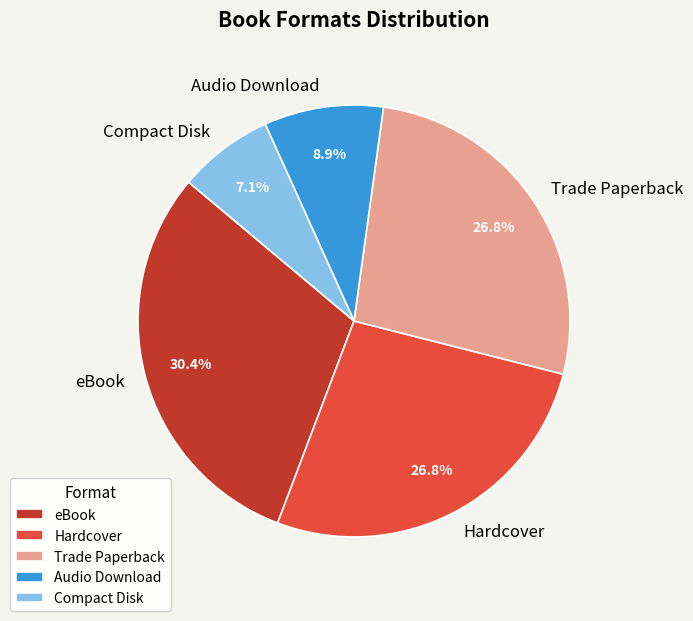

How many slices are in this pie chart?

5